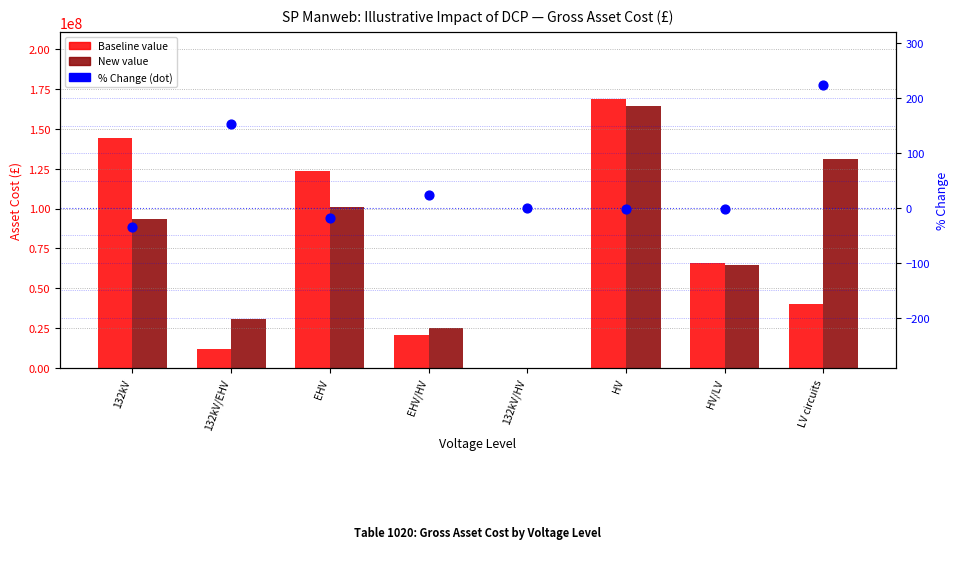

Which series has the largest Y range (max minus min)?

Baseline value